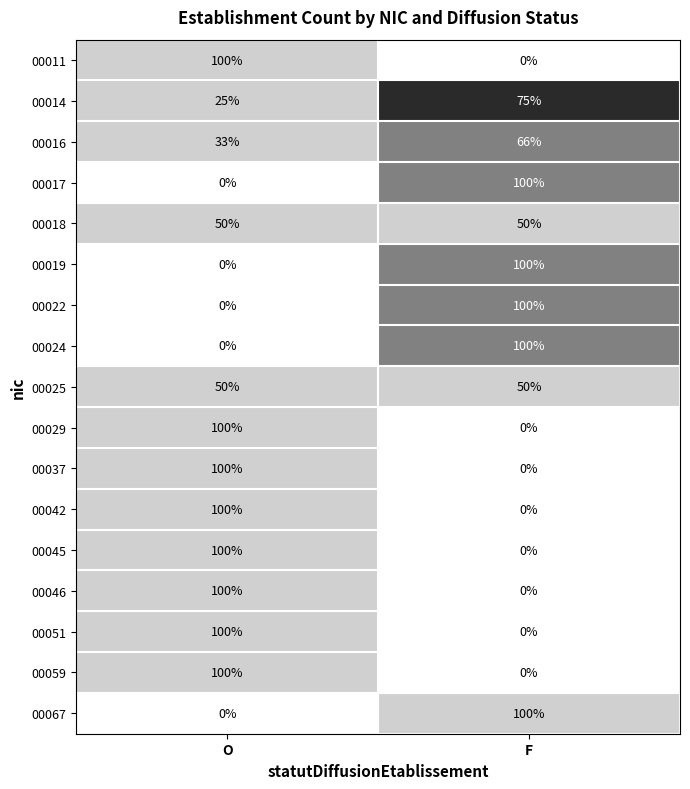

What is the difference between the 00022 values at F and O?

100